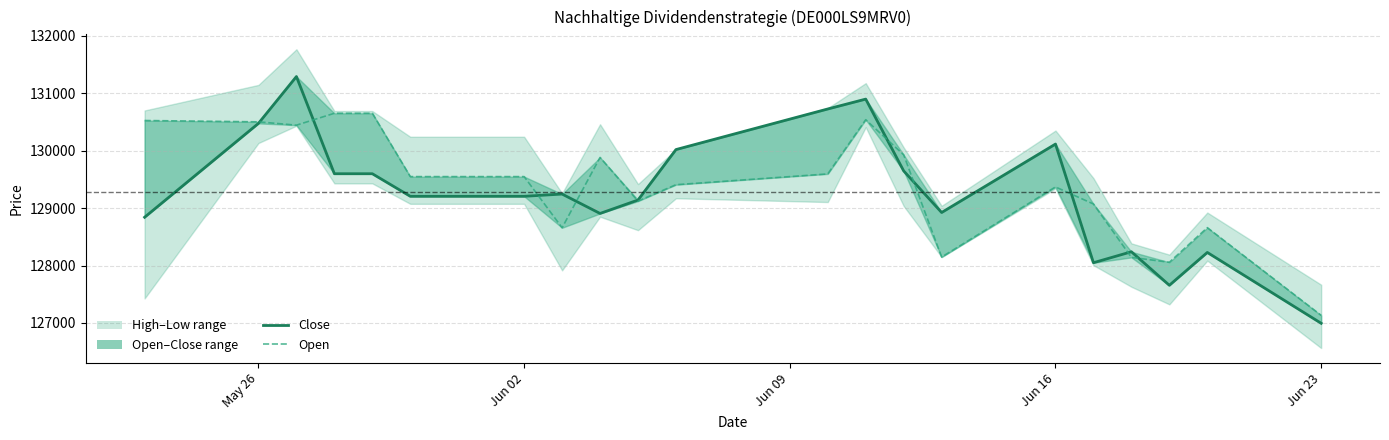

In Close, how many points are higher than both neighbors (excluding endpoints)?

6